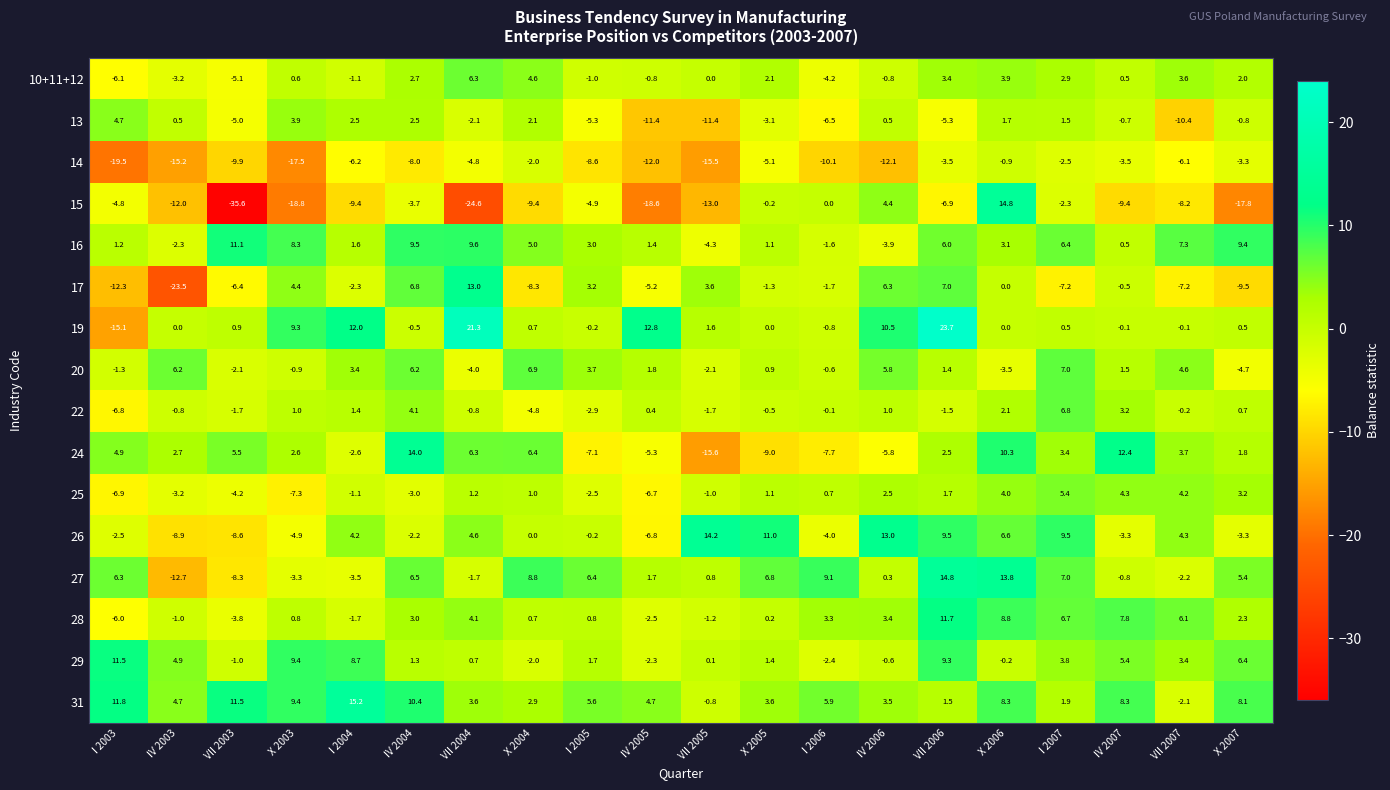

What is the minimum value shown in the chart?

-35.6